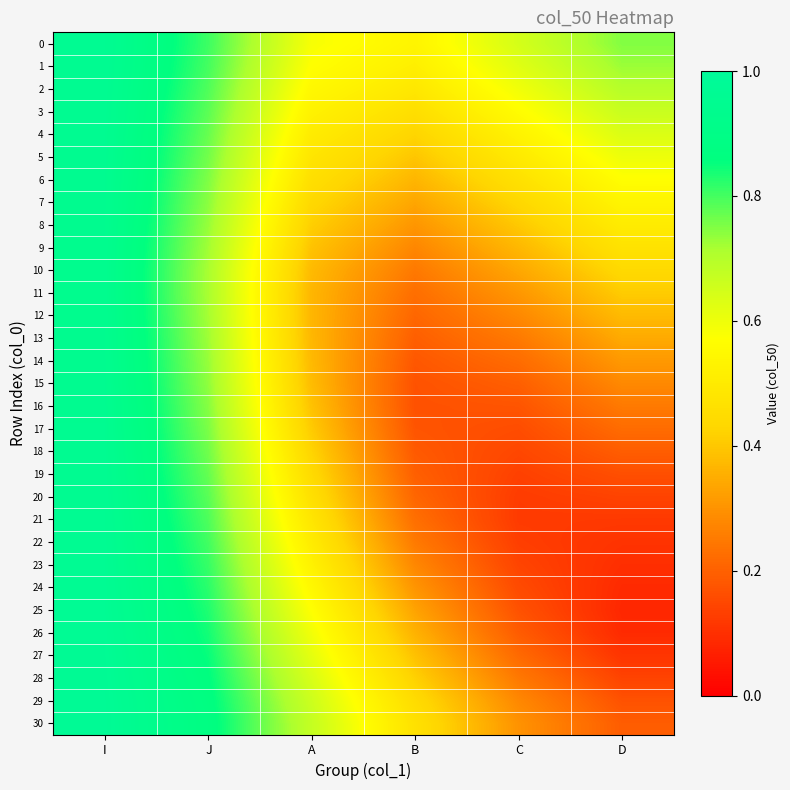

What is the total value across all series at C?

9.4